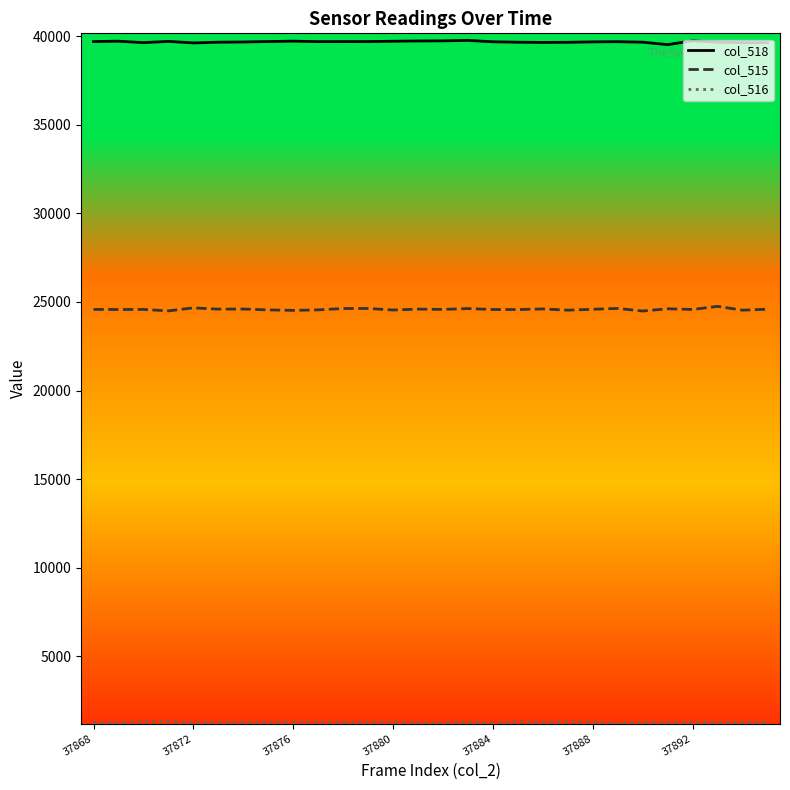

Which series has the largest total across all categories?

col_518